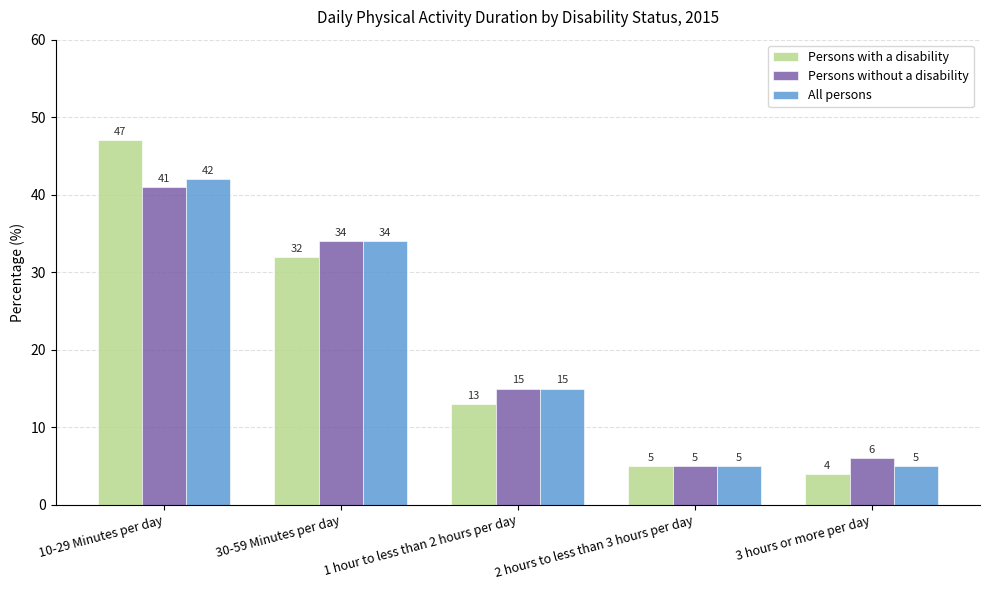

Are the bars grouped side by side (vs. stacked)?

Yes